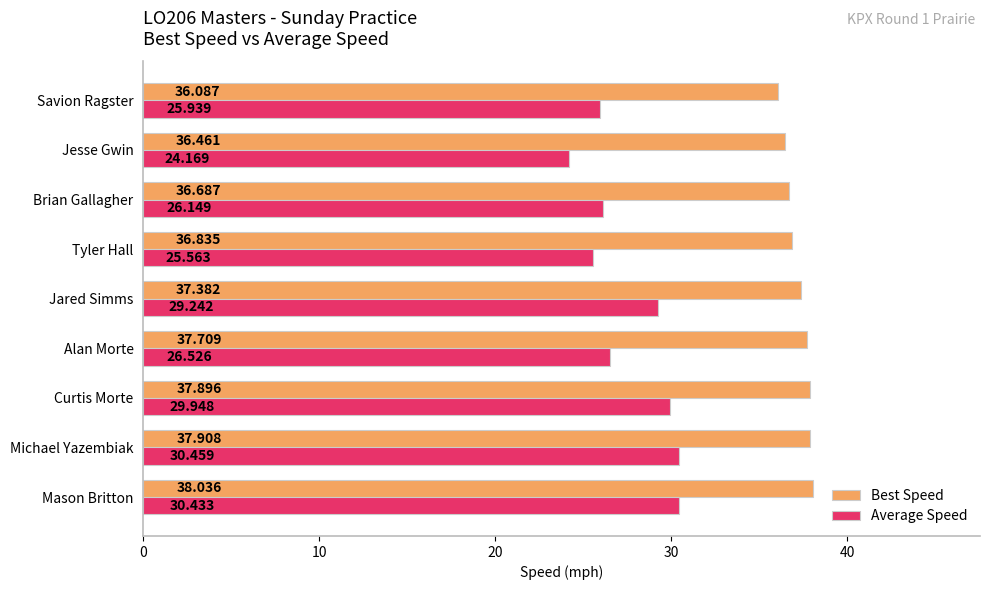

How many values in the Best Speed series are below 37?

4